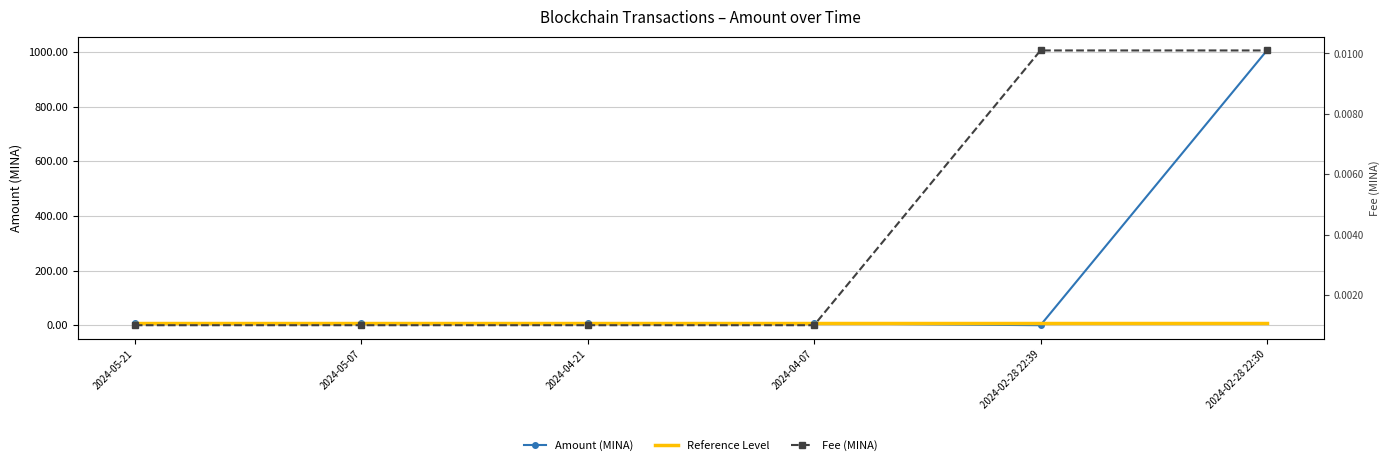

How many lines are shown in the chart?

3